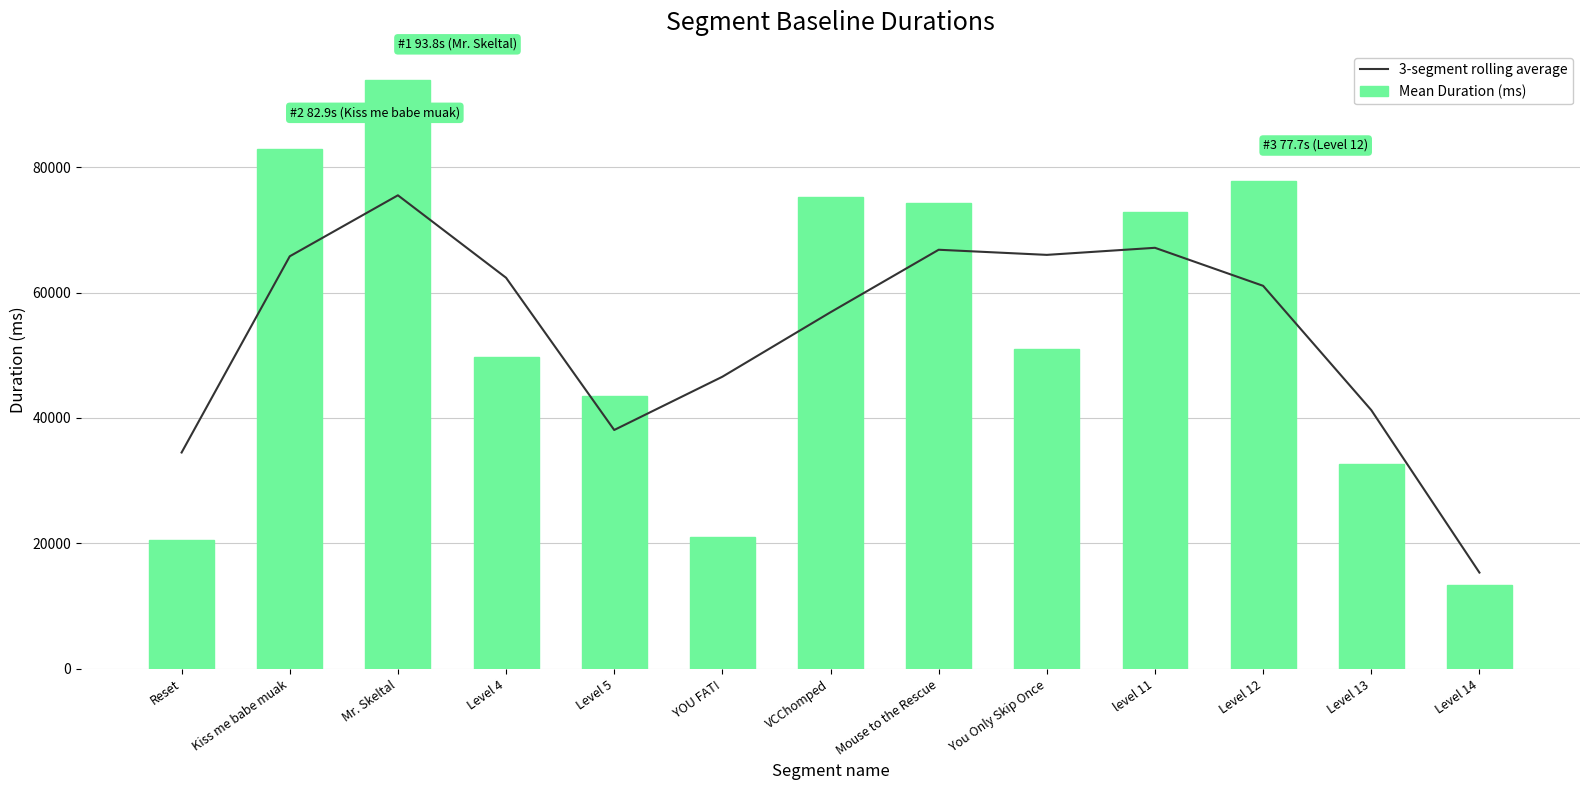

What is the sum of all Mean Duration (ms) values?

708580